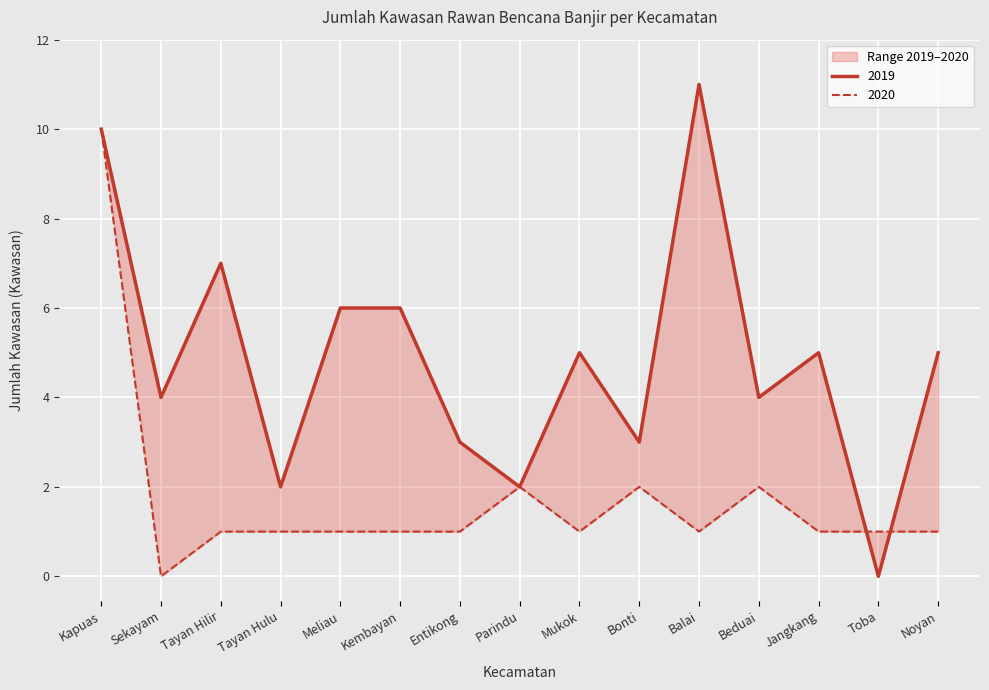

In 2019, how many points are lower than both neighbors (excluding endpoints)?

6